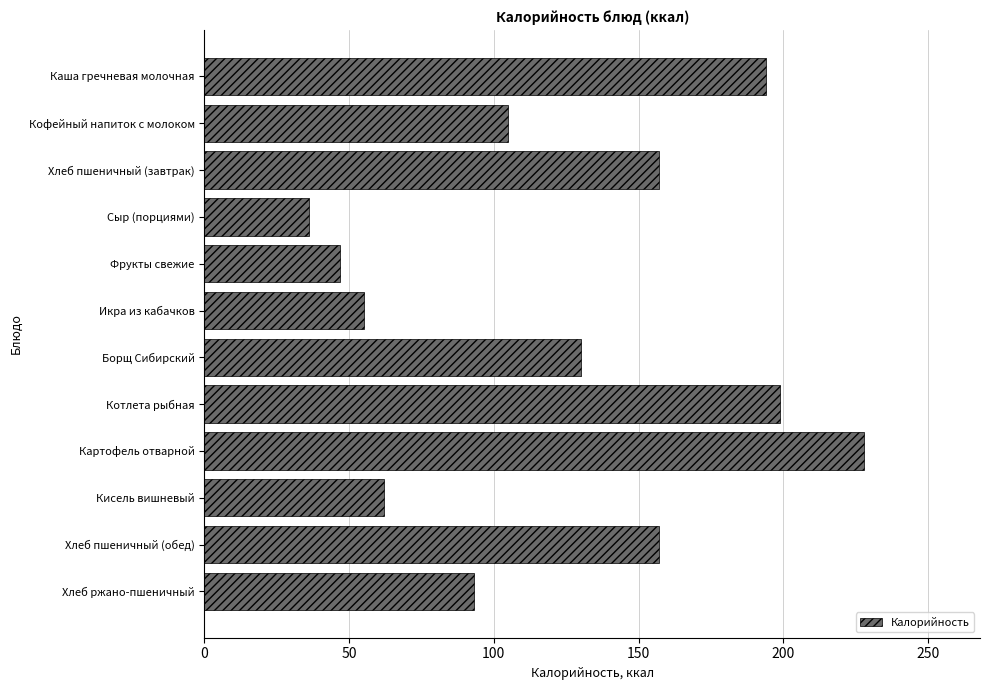

What is the smallest value displayed?

36